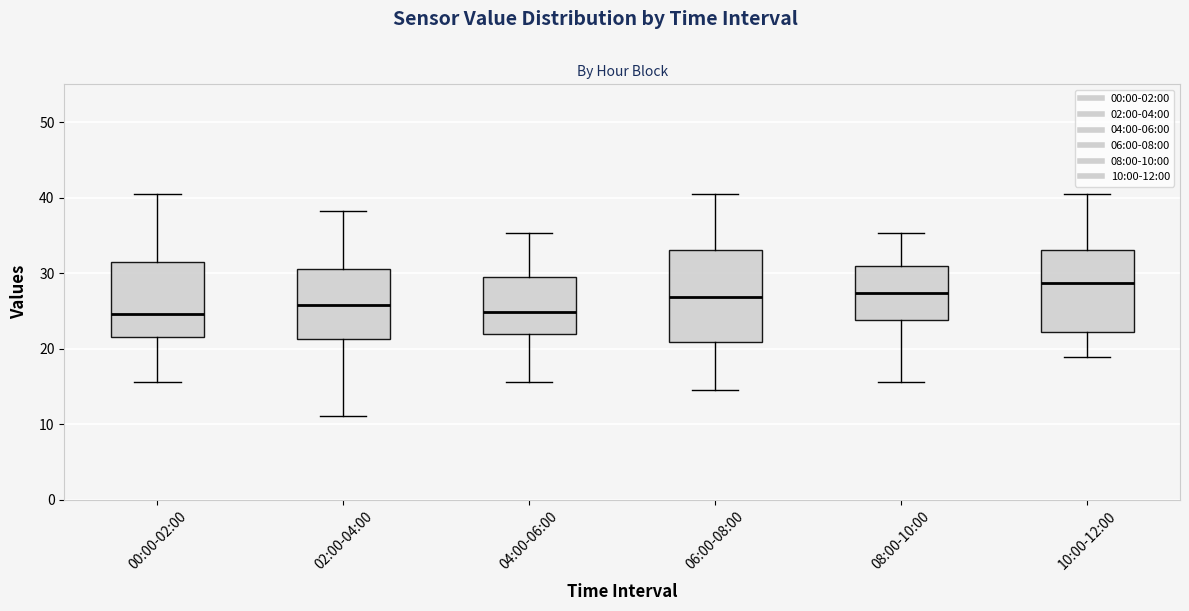

Reading left to right, read every box against the y-axis: the position of its median line, the range the box covers, and the ends of its whiskers. The values are not printed on the chart, so give them approximately, as read against the axis.

00:00-02:00: median 25, box 21 to 32, whiskers 16 to 40
02:00-04:00: median 26, box 21 to 31, whiskers 11 to 38
04:00-06:00: median 25, box 22 to 29, whiskers 16 to 35
06:00-08:00: median 27, box 21 to 33, whiskers 15 to 40
08:00-10:00: median 27, box 24 to 31, whiskers 16 to 35
10:00-12:00: median 29, box 22 to 33, whiskers 19 to 40